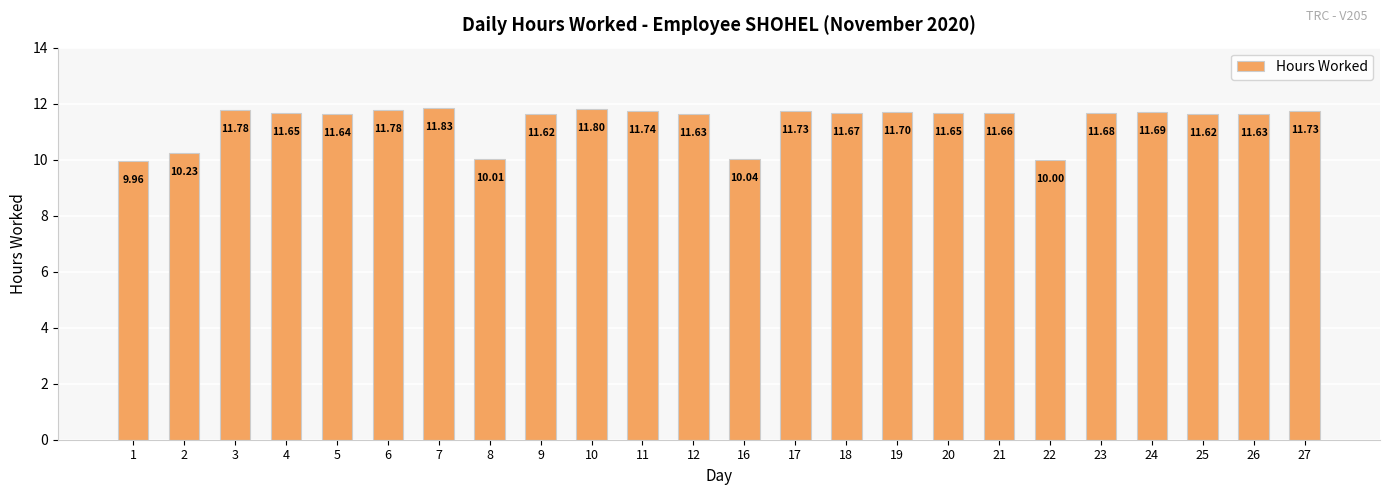

What is the difference between the values at 1 and 17?

1.8